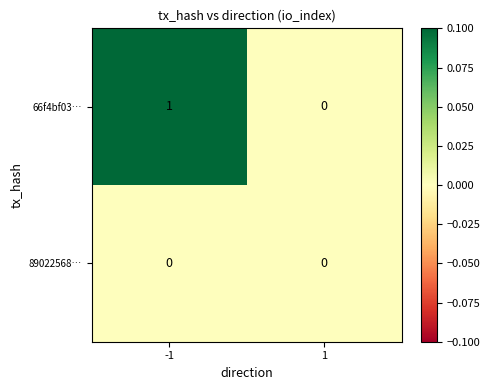

Which series has the widest spread of values?

66f4bf03…